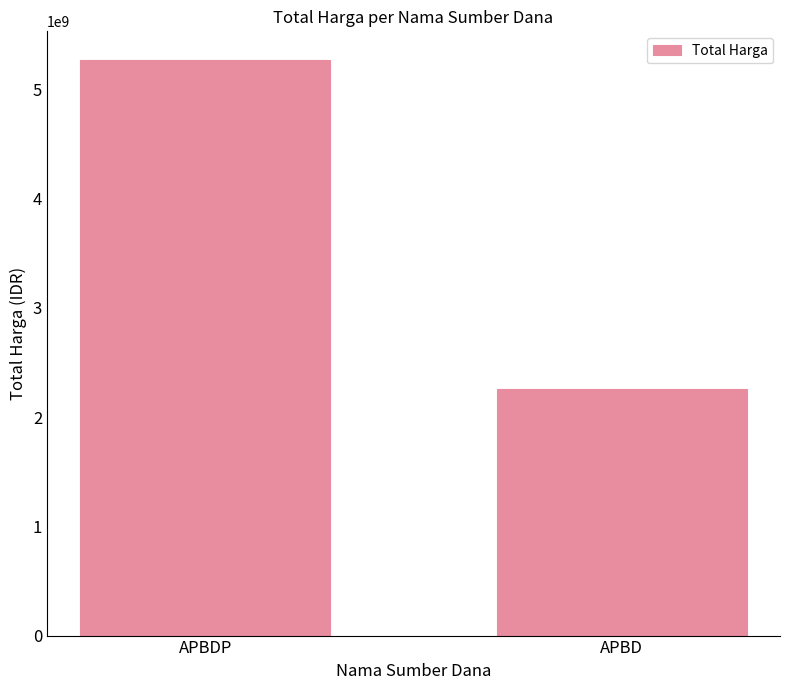

What is the difference between the maximum and minimum values?

3014280395